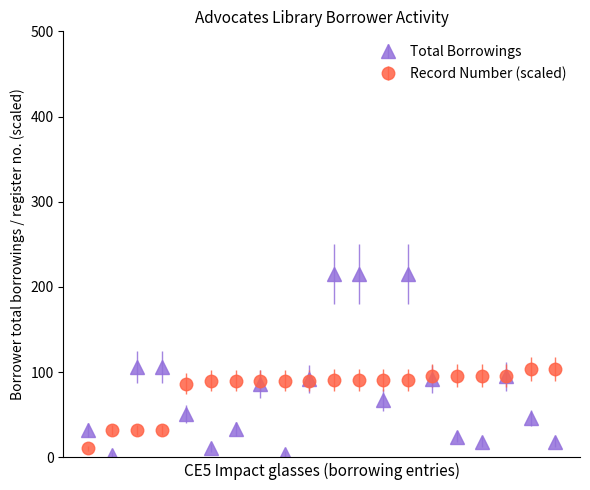

What is the maximum value for Record Number (scaled)?

103.7